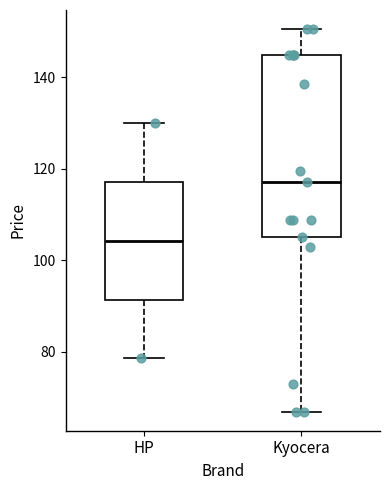

Reading left to right, transcribe this box plot: for each box, give where its median line is, the range the box spans, and where its two whiskers end, as read against the y-axis. The values are not printed on the chart, so give them approximately, as read against the axis.

HP: median 104, box 92 to 118, whiskers 78 to 130
Kyocera: median 118, box 106 to 144, whiskers 66 to 150